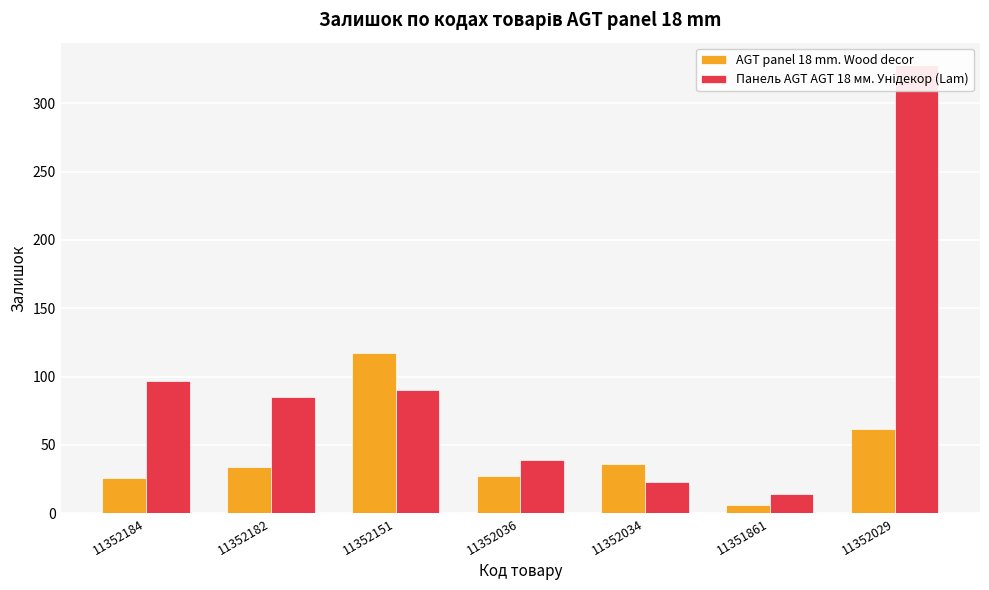

Between 11352151 and 11352034, which series saw the biggest shift?

AGT panel 18 mm. Wood decor